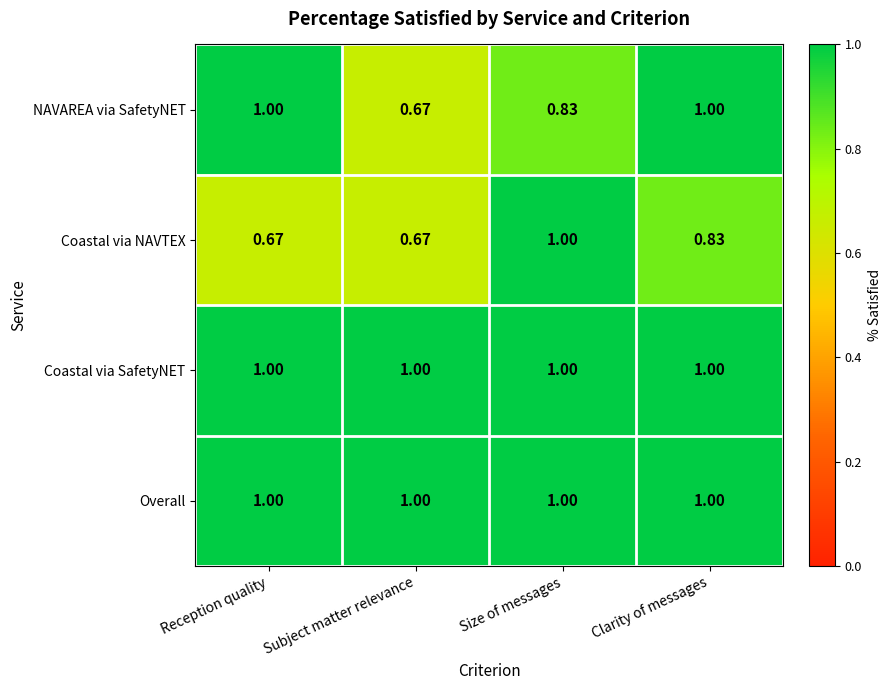

Between Subject matter relevance and Size of messages, which series saw the biggest shift?

Coastal via NAVTEX